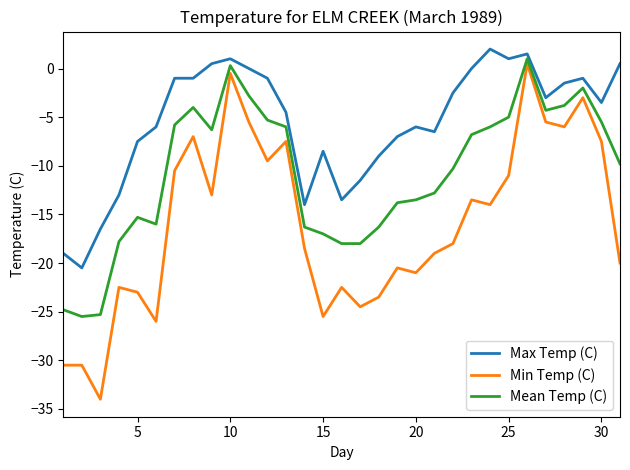

Which series has the widest spread of values?

Min Temp (C)